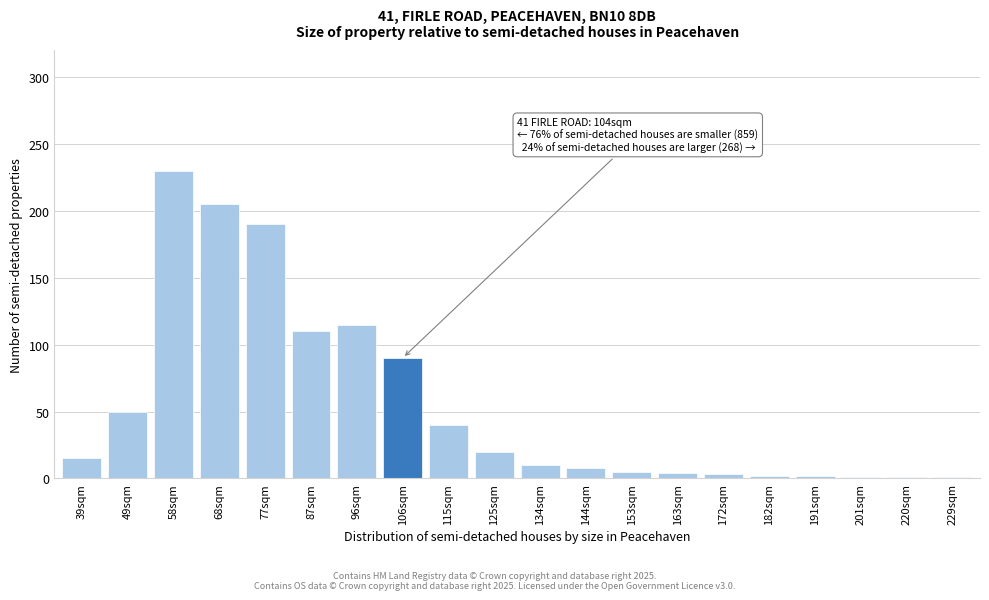

What is the label of the 6th bar from the right?

172sqm